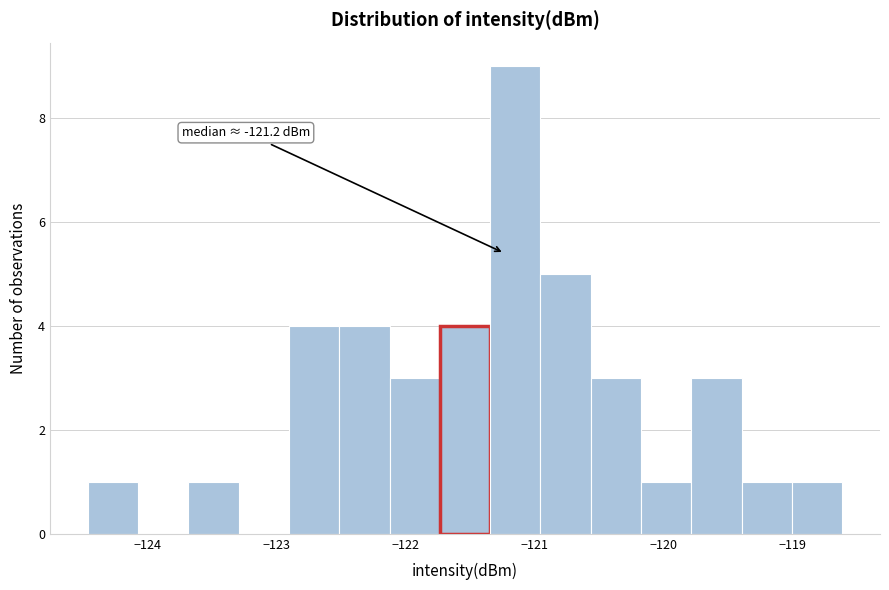

Read against the x-axis, roughly where is the centre of the tallest bar?

-121.1